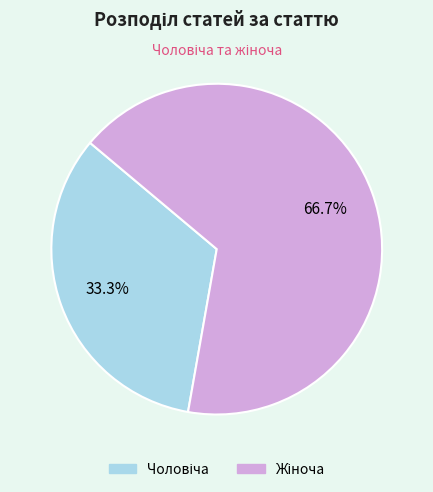

Which slice is the largest?

Жіноча